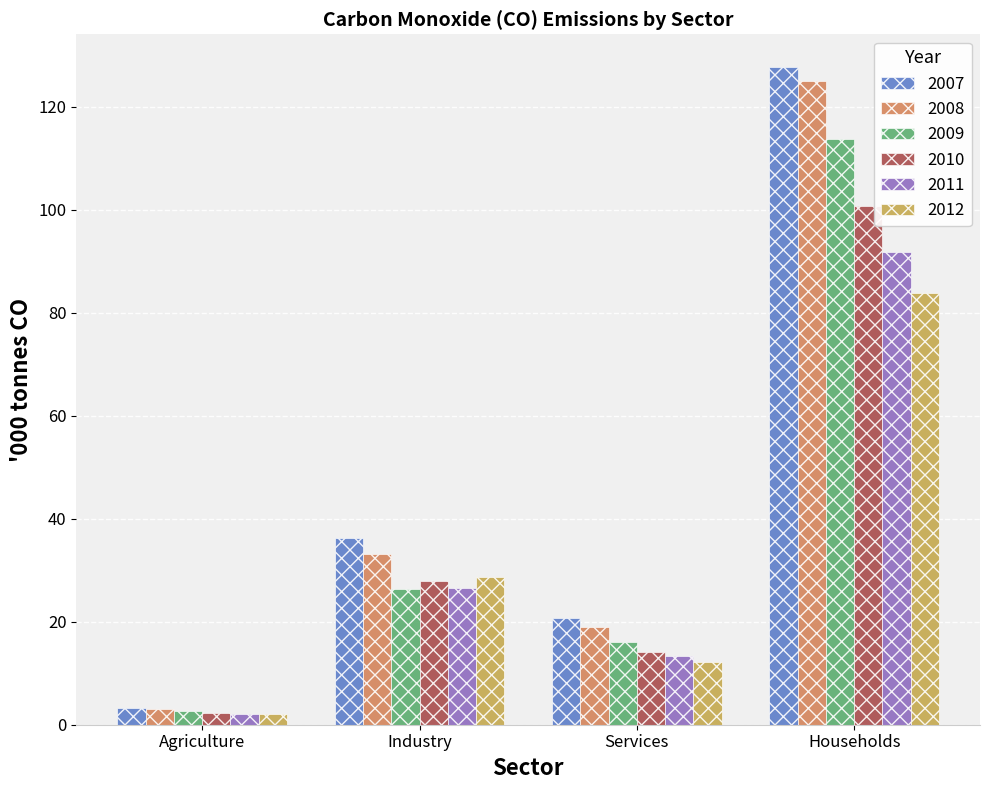

At which label does 2009 first exceed 26?

Industry